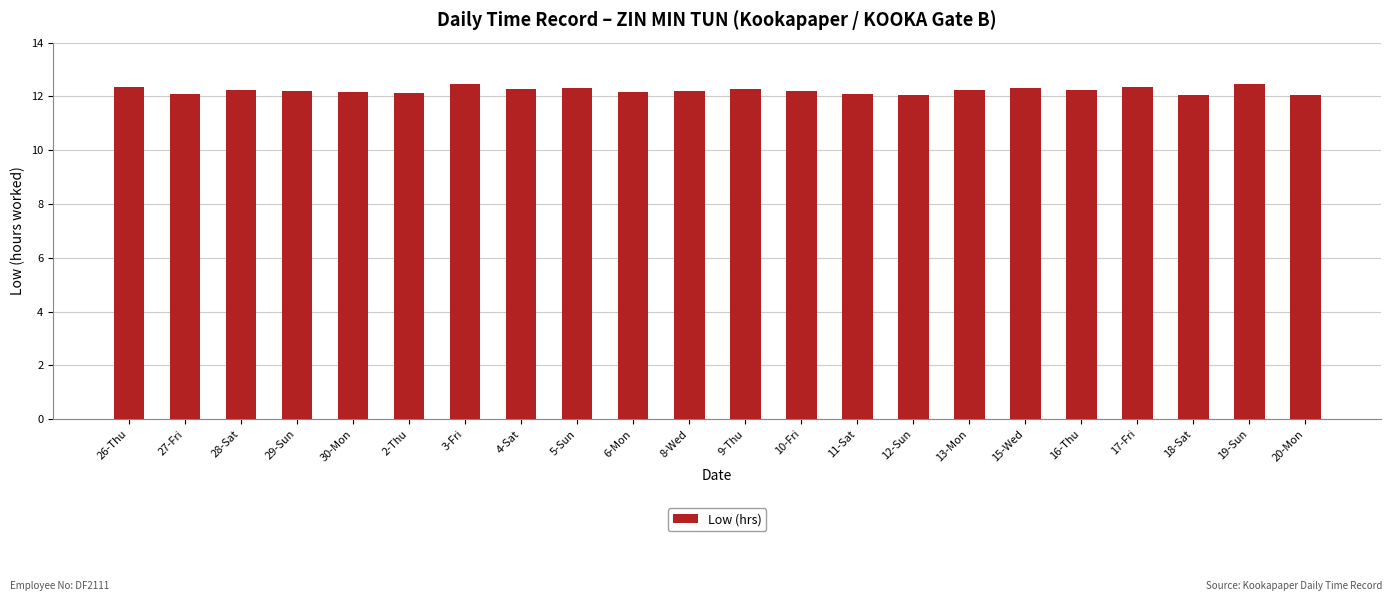

What is the ratio of the value at 13-Mon to the value at 8-Wed?

1.0